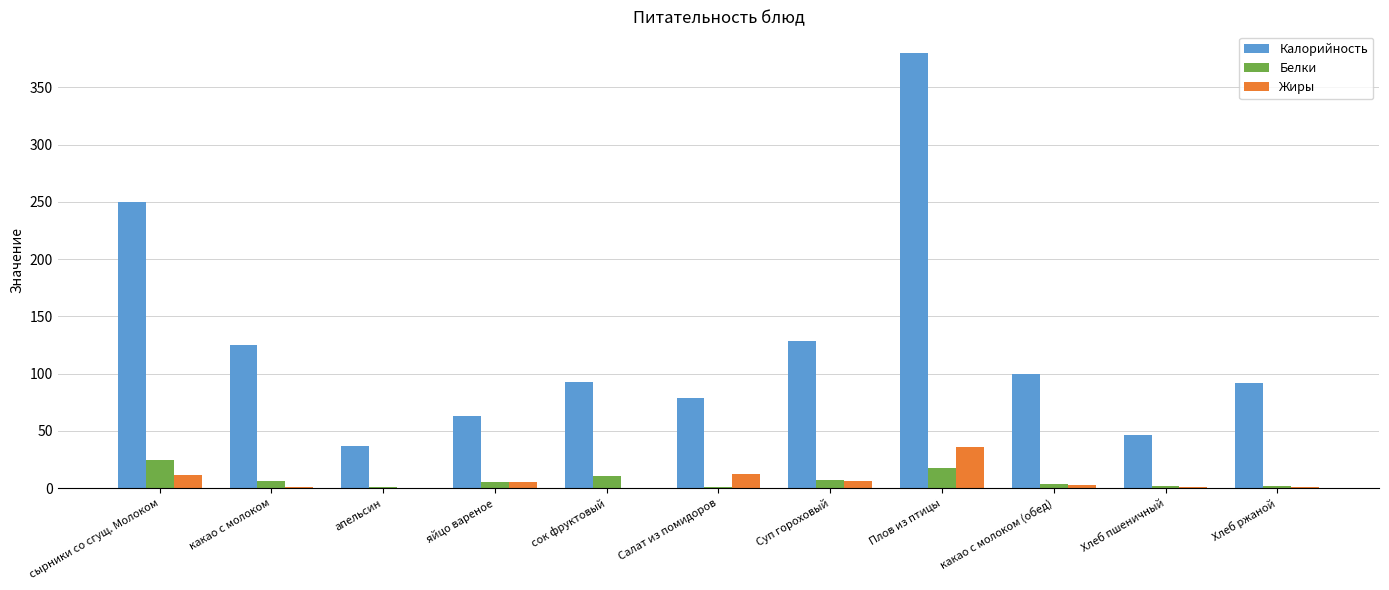

Is it true that Белки equals 17.8 at Плов из птицы?

True